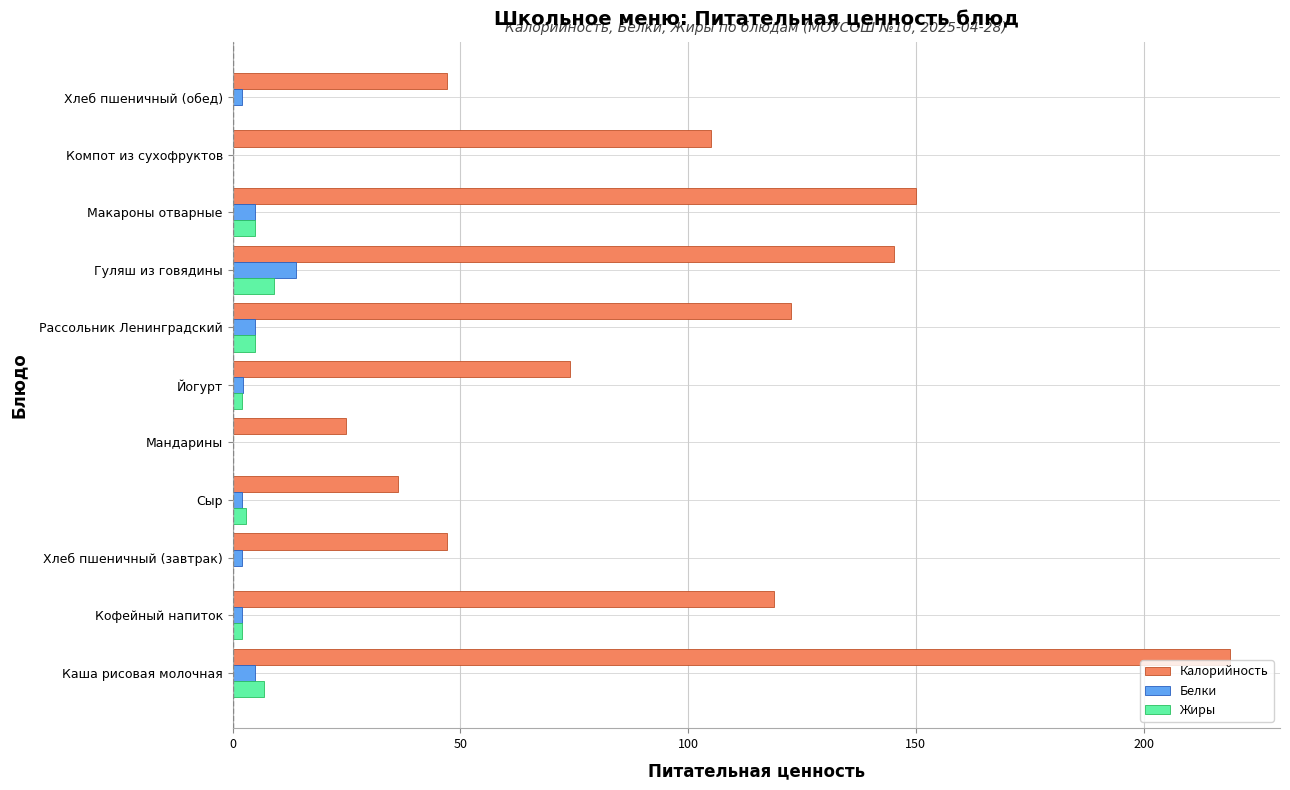

What are all the series names shown in the legend?

Калорийность, Белки, Жиры